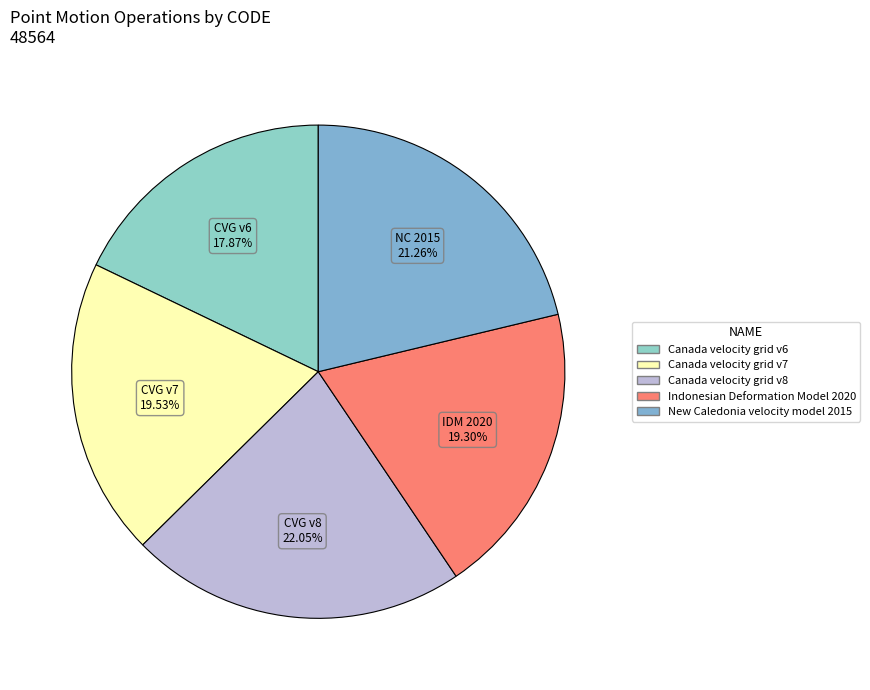

To the nearest percent, what is the average slice percentage?

20%